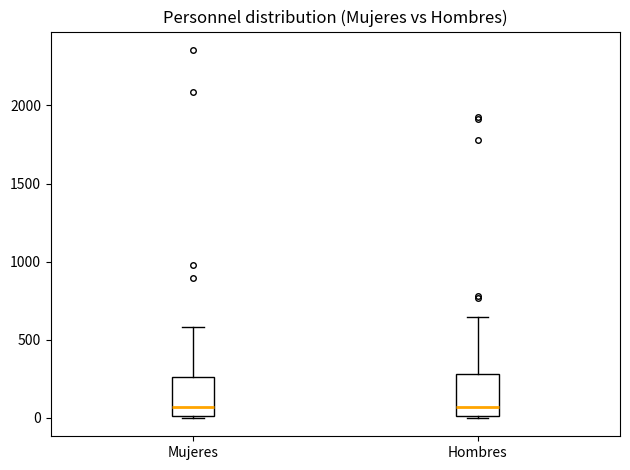

Reading left to right, transcribe this box plot: for each box, give where its median line is, the range the box spans, and where its two whiskers end, as read against the y-axis. The values are not printed on the chart, so give them approximately, as read against the axis.

Mujeres: median 50, box 0 to 250, whiskers 0 to 600
Hombres: median 50, box 0 to 300, whiskers 0 to 650